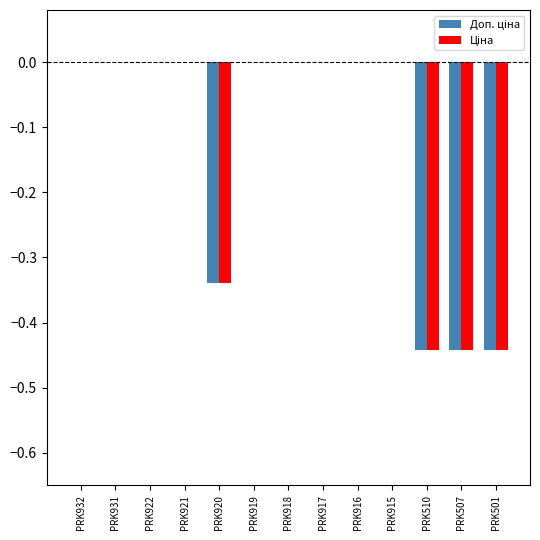

Count the number of data series in this chart.

2